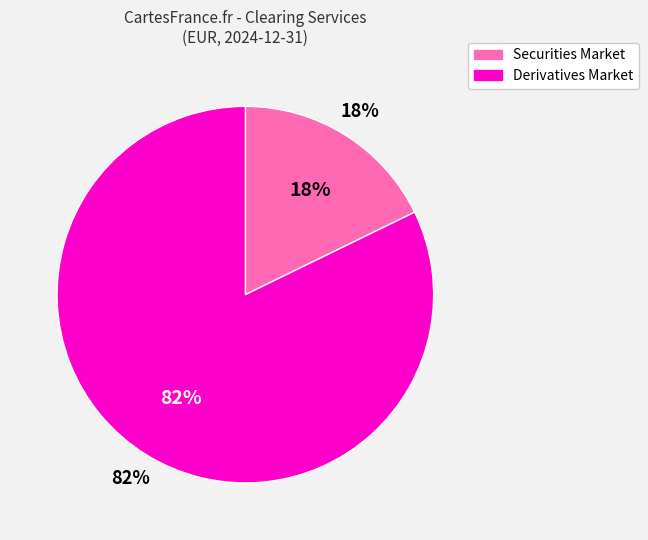

Count the number of slices in the pie.

2